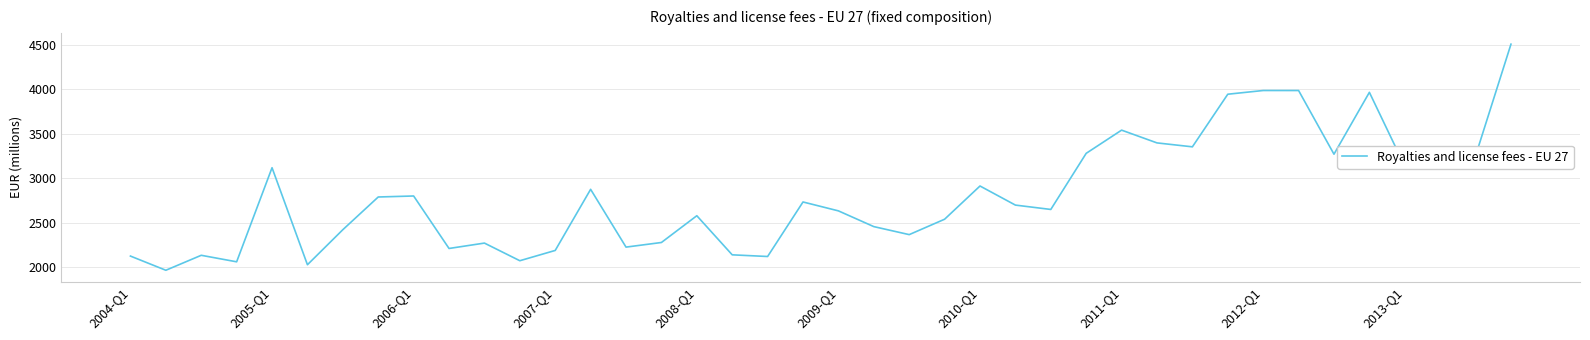

What is the greatest value displayed?

4505.1